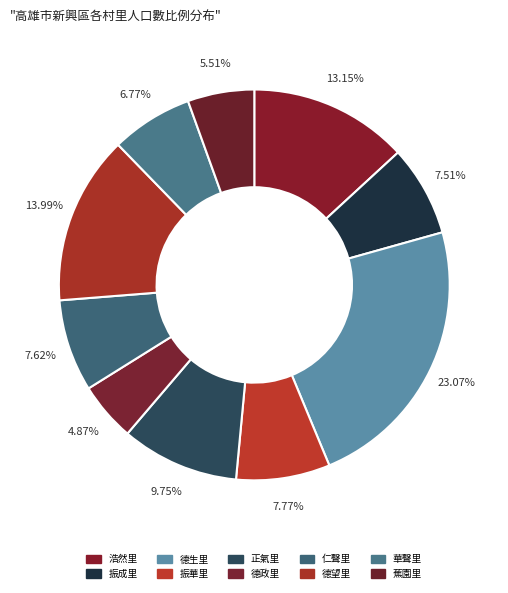

Is 振成里 the majority of the pie?

No